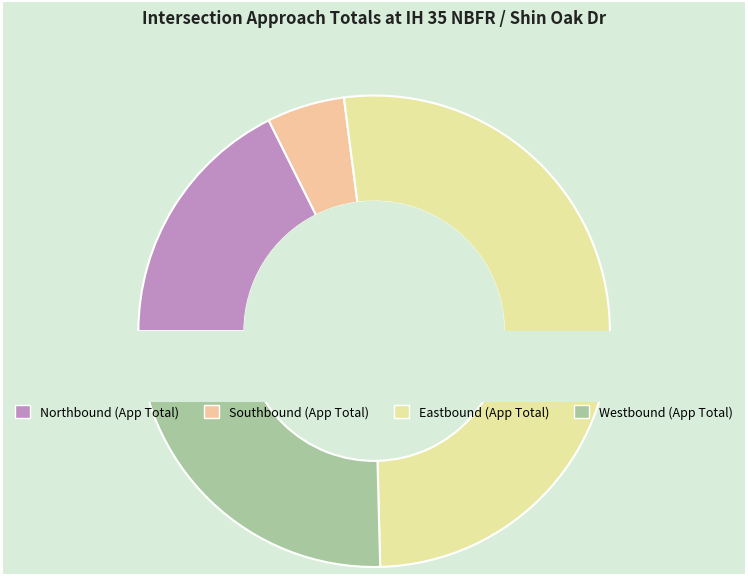

To the nearest percent, what is the average slice percentage?

25%